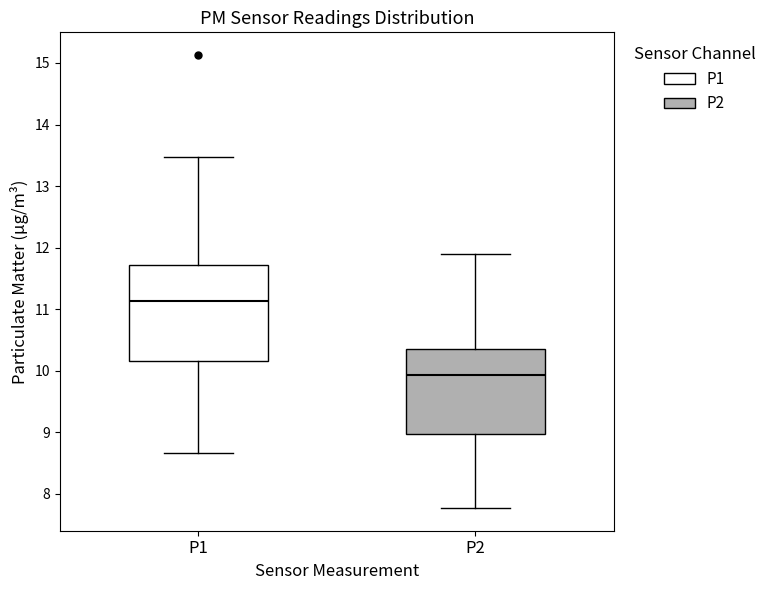

Which box is the tallest, from its lower edge to its upper edge?

P1